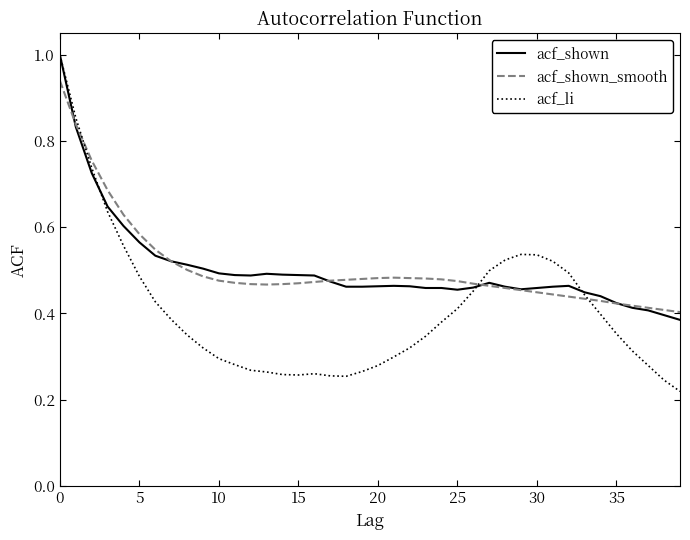

What is the maximum value shown in the chart?

1.0